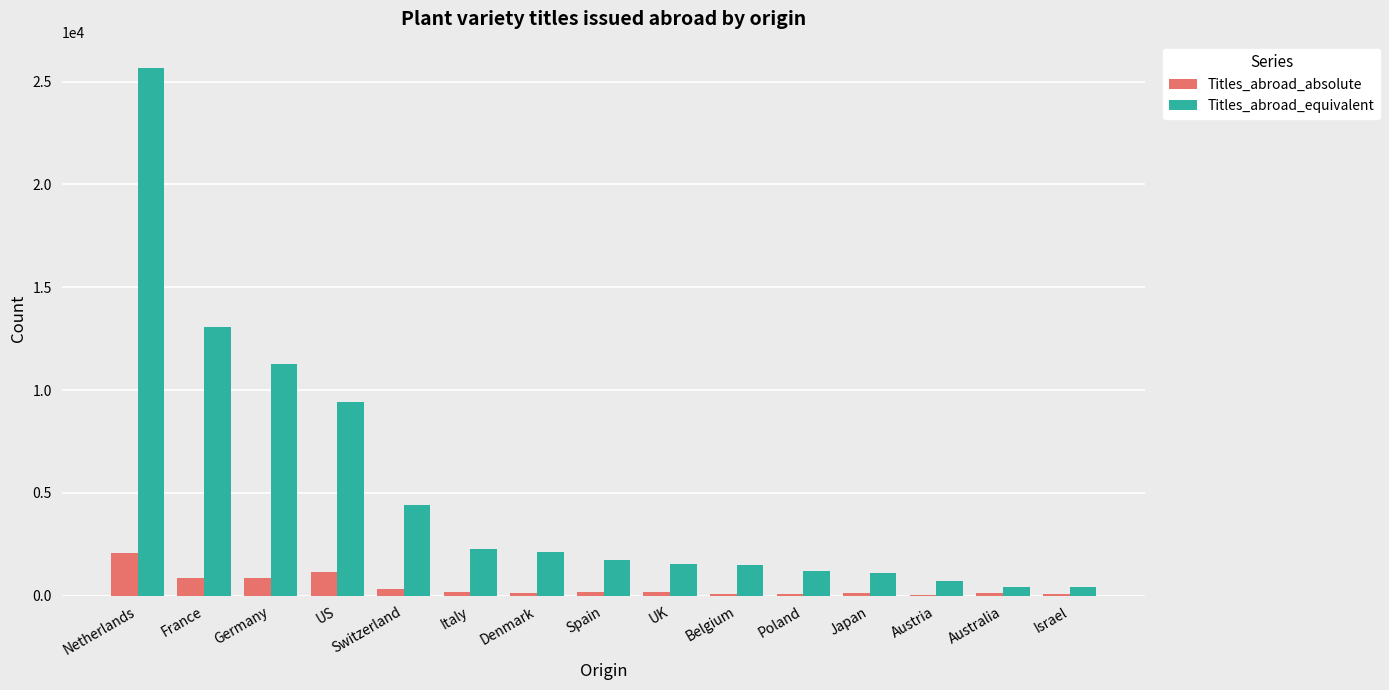

Which series has the widest spread of values?

Titles_abroad_equivalent